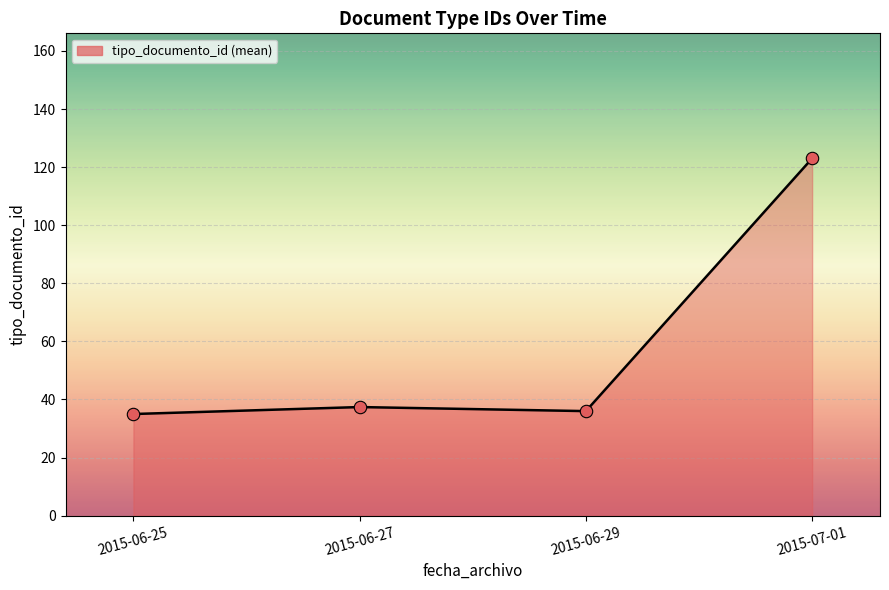

What is the change in value from 2015-06-25 to 2015-06-29?

+1.0